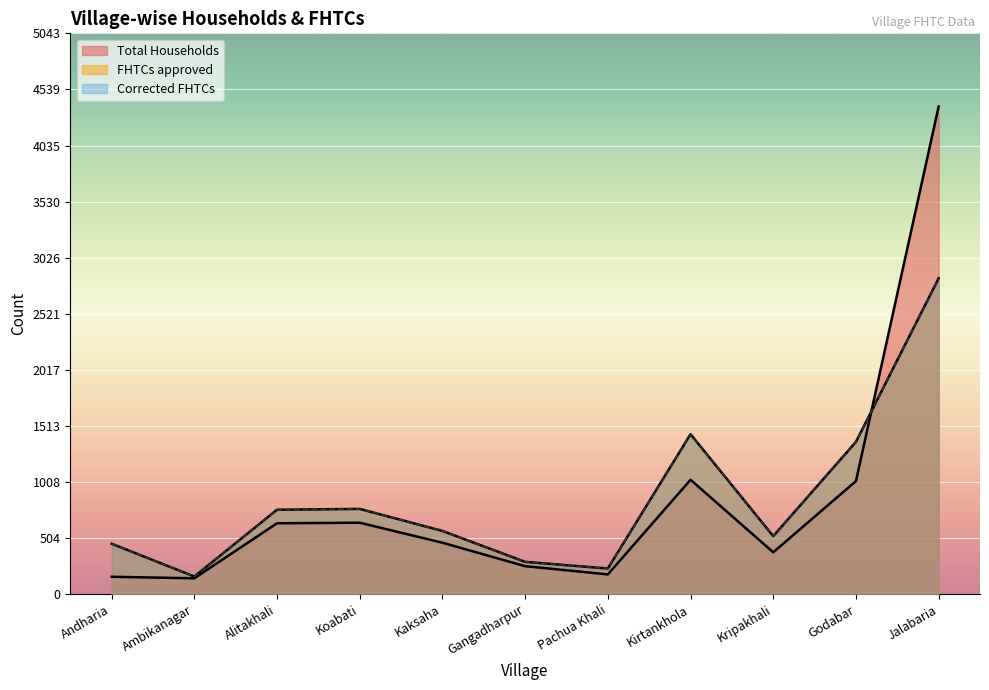

How many lines are shown in the chart?

3